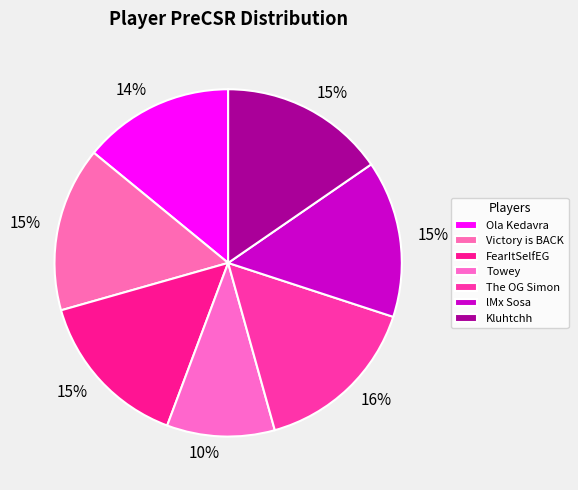

How many slices are in this pie chart?

7